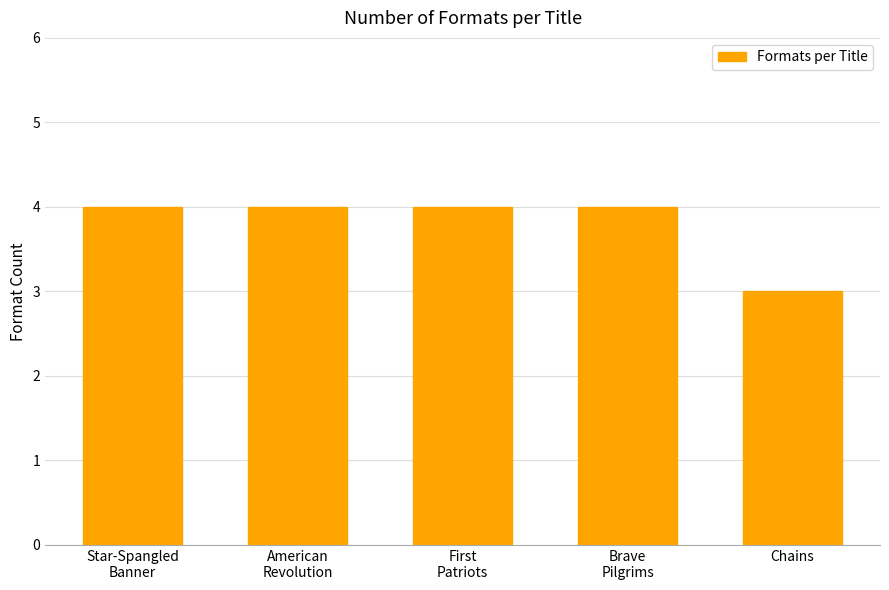

What is the change in value from American
Revolution to Chains?

-1